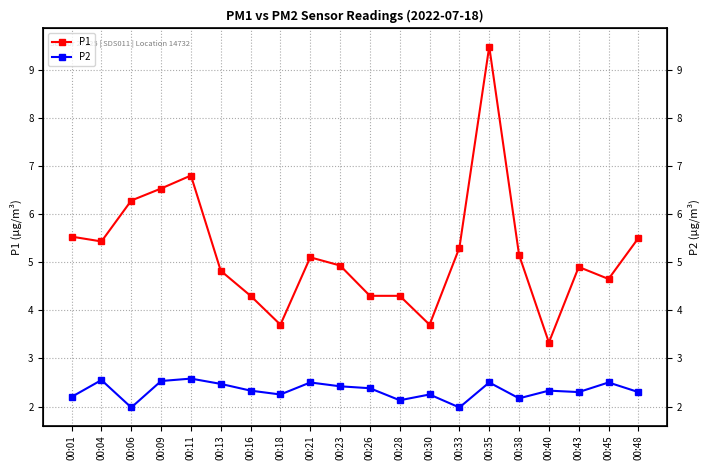

True or false: P2 and P1 cross at least once.

False